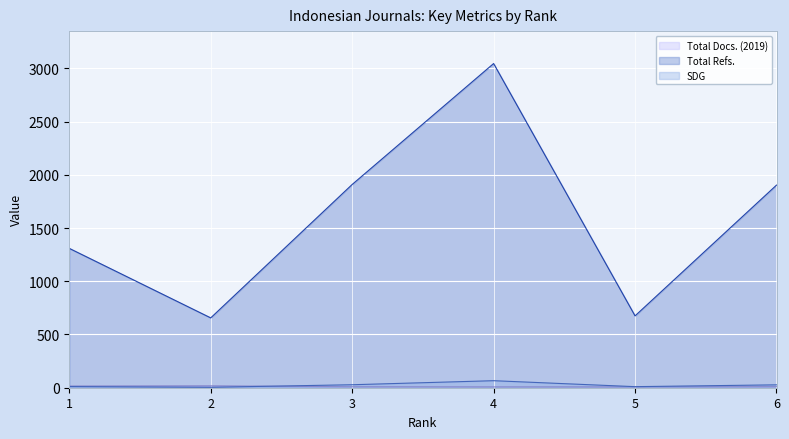

Where does the Total Refs. series first go above 1903?

3